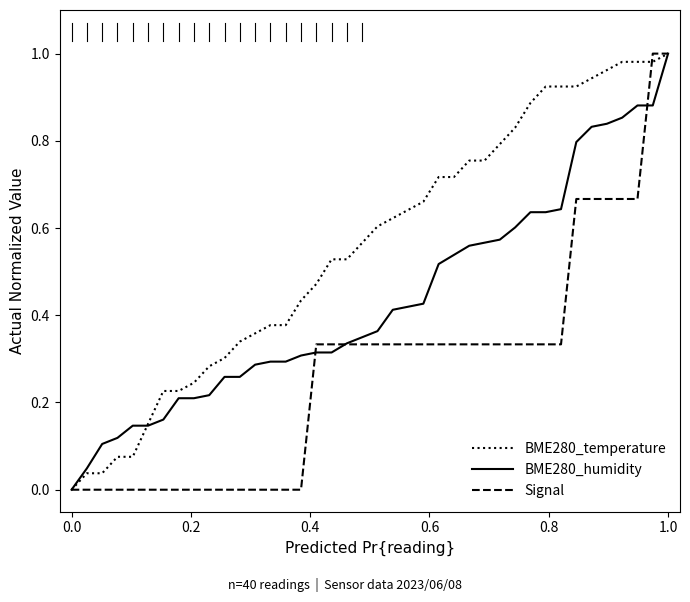

What are all the series names shown in the legend?

BME280_temperature, BME280_humidity, Signal